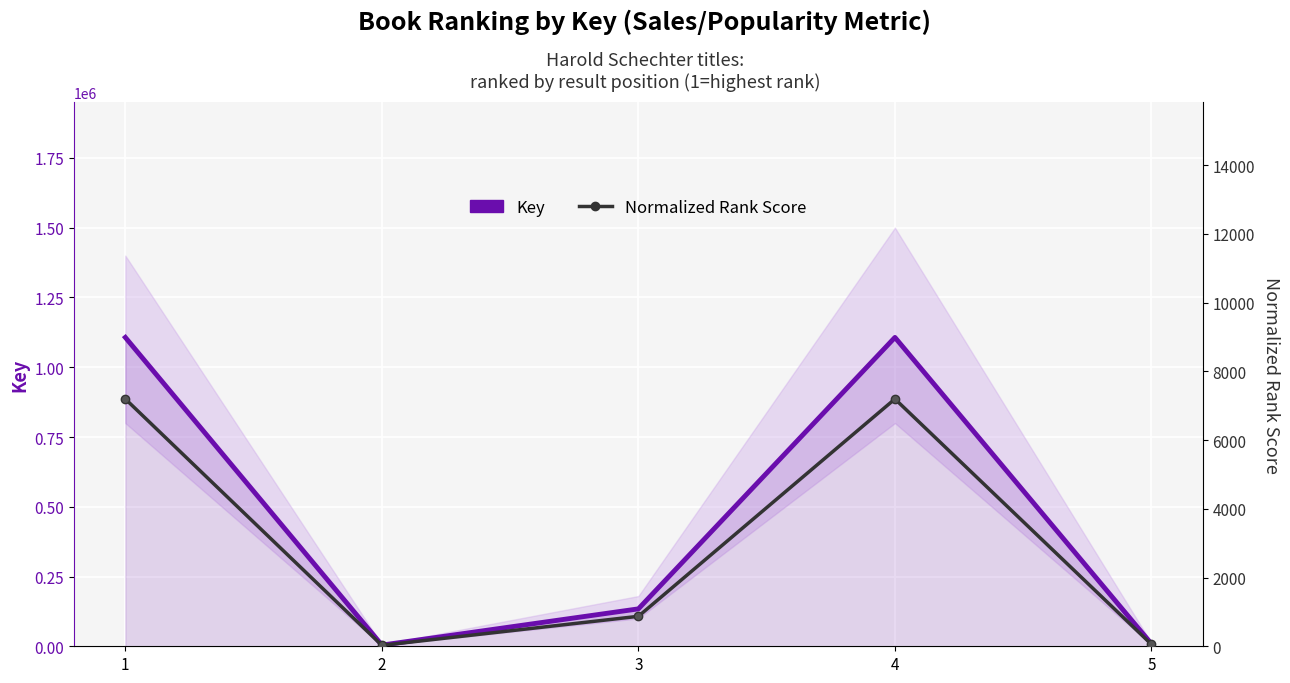

Rank the categories by Normalized Rank Score value from highest to lowest.

1, 4, 3, 5, 2